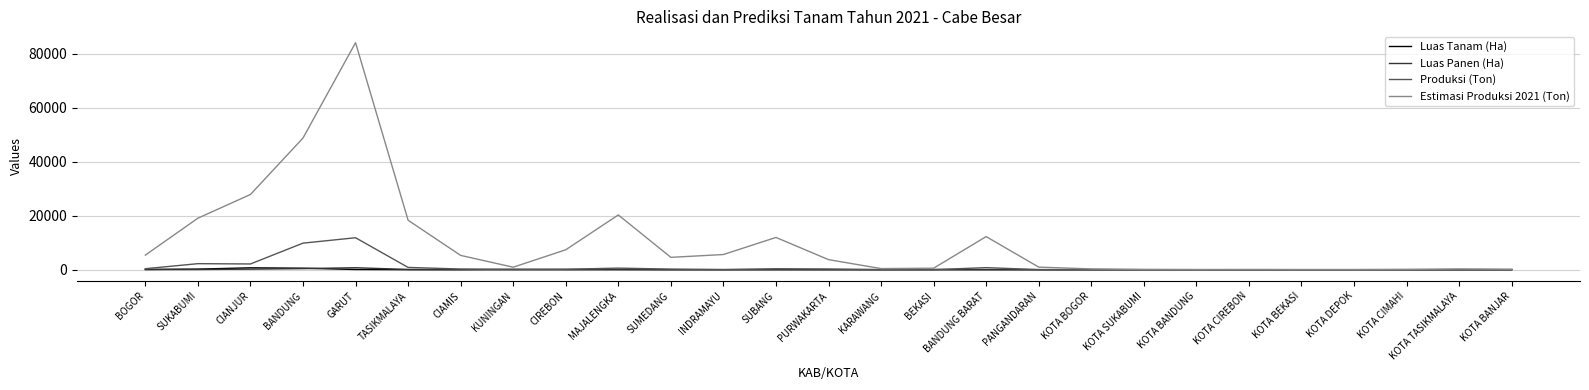

What is the total value across all series at KOTA CIREBON?

27.2